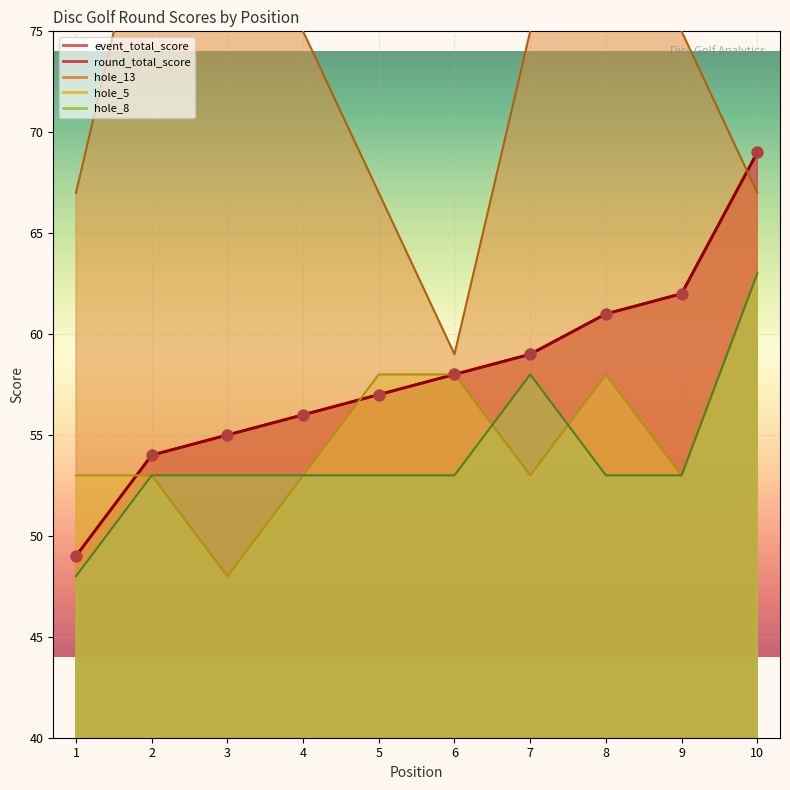

At which category is the sum across all series the highest?

10